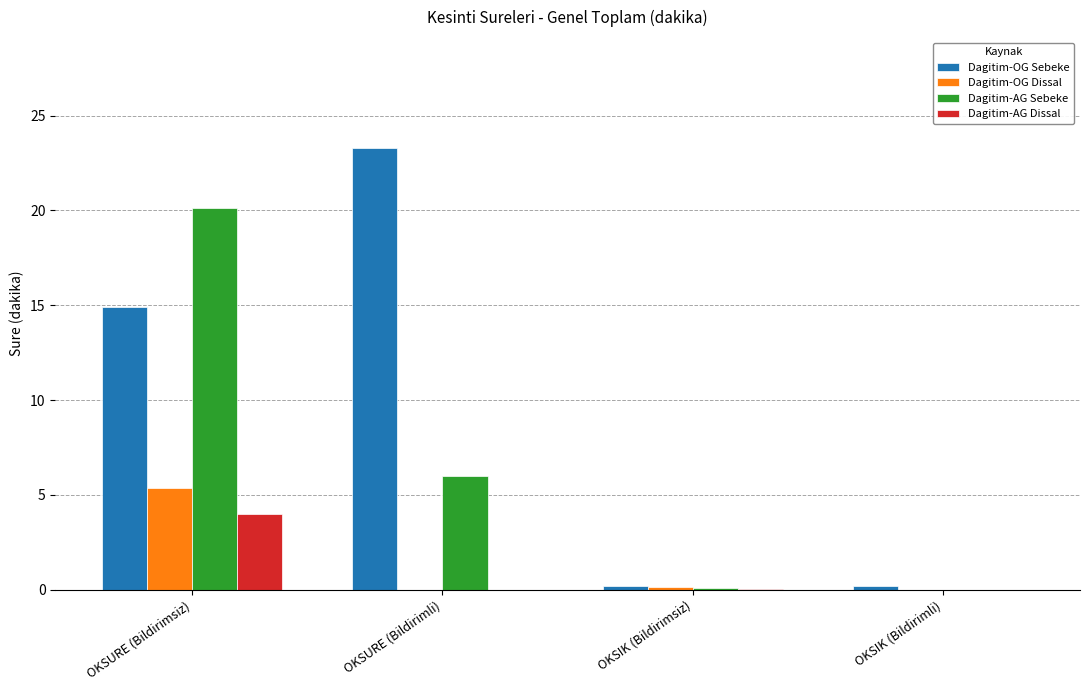

Which label corresponds to the largest value in the chart?

OKSURE (Bildirimli)